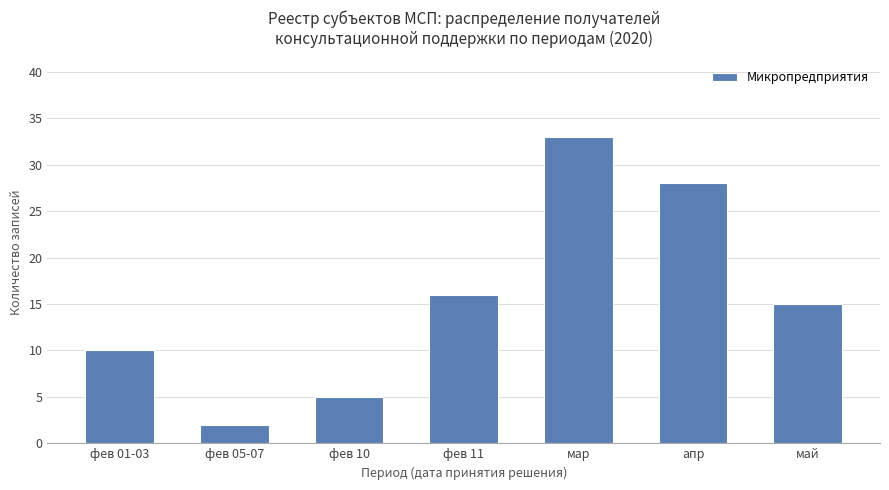

List the labels in order of value, smallest first.

фев 05-07, фев 10, фев 01-03, май, фев 11, апр, мар